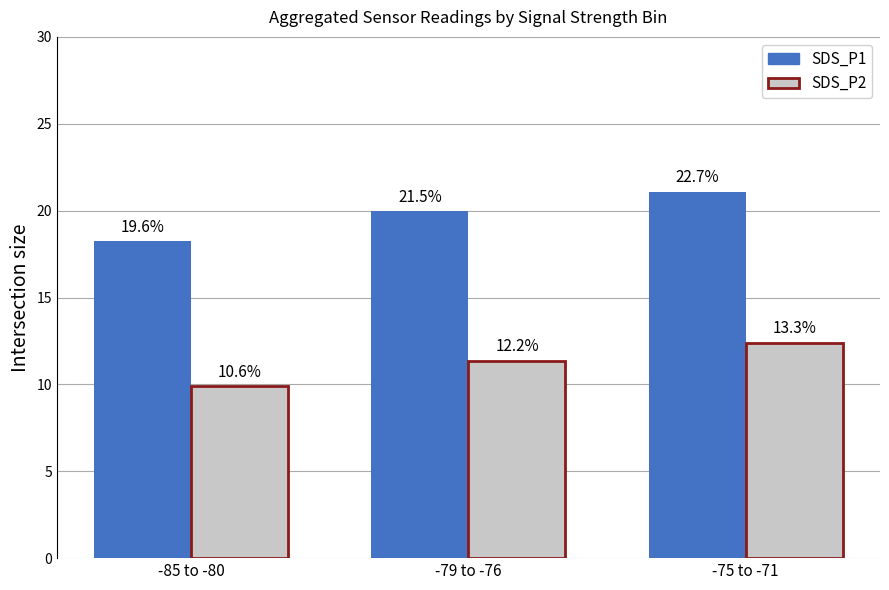

What are all the series names shown in the legend?

SDS_P1, SDS_P2